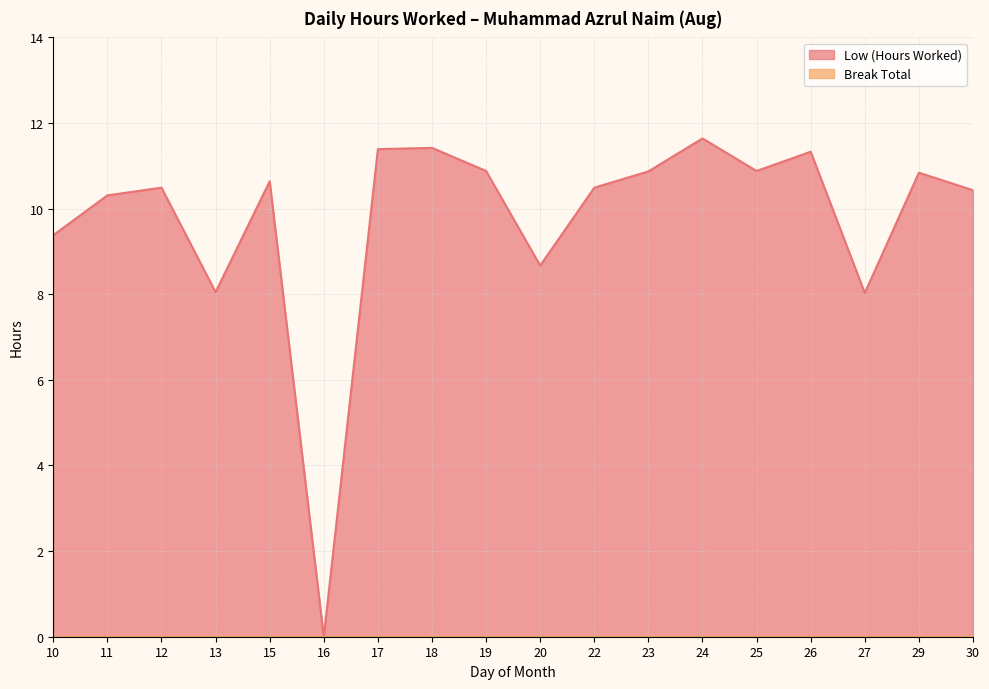

How many interior local peaks (higher than both neighbors) does the data have?

6